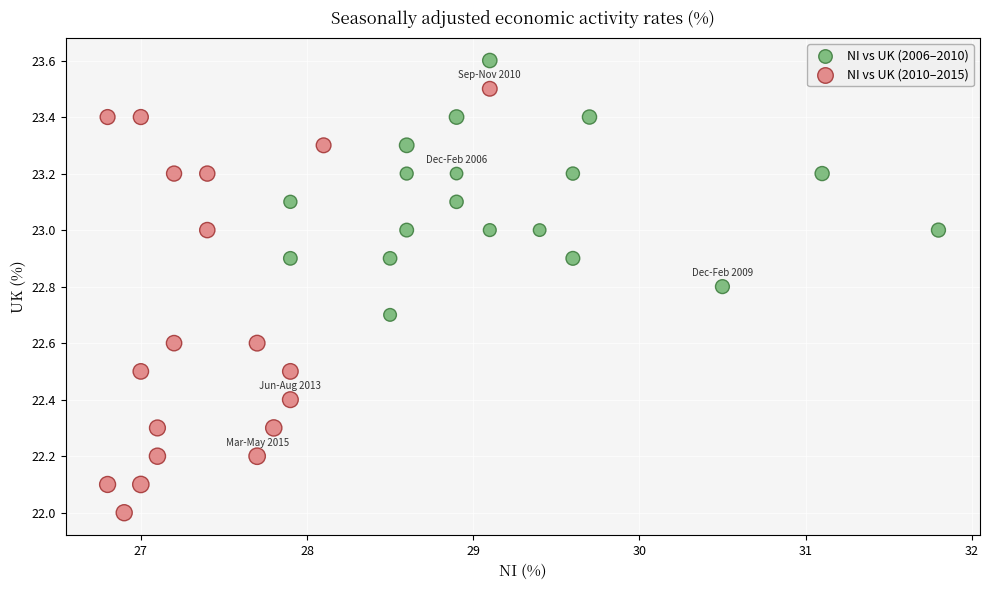

Which series has the largest Y range (max minus min)?

NI vs UK (2010–2015)